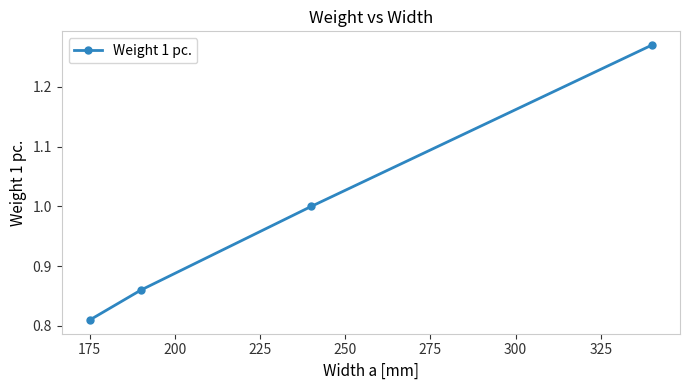

What is the difference between the maximum and minimum values?

0.5